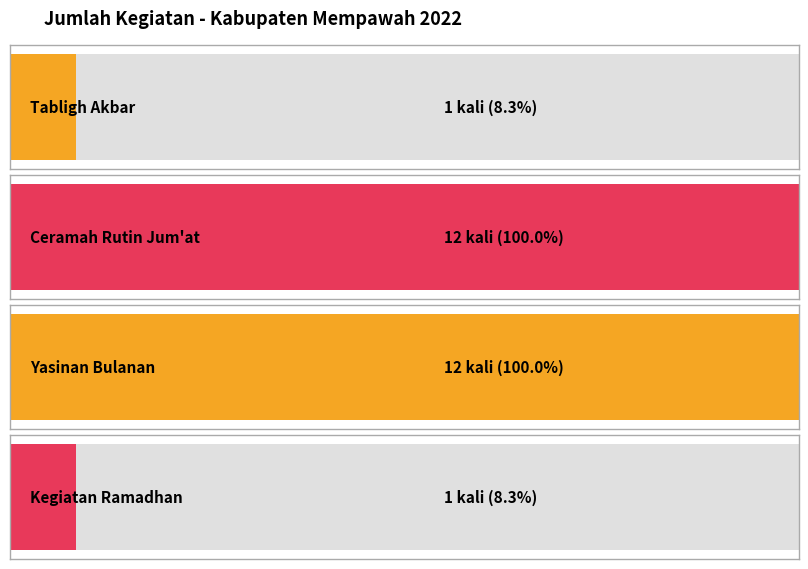

True or false: the data shows 18 at Ceramah Rutin Jum'at.

False